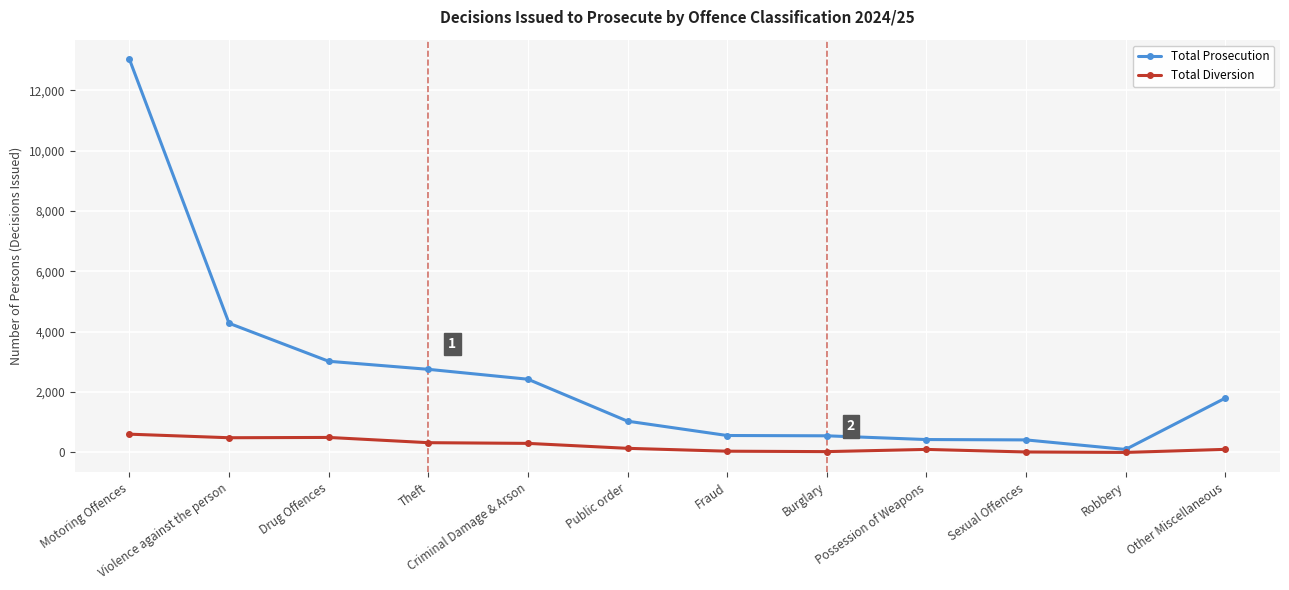

What is the average value of the Total Diversion series?

219